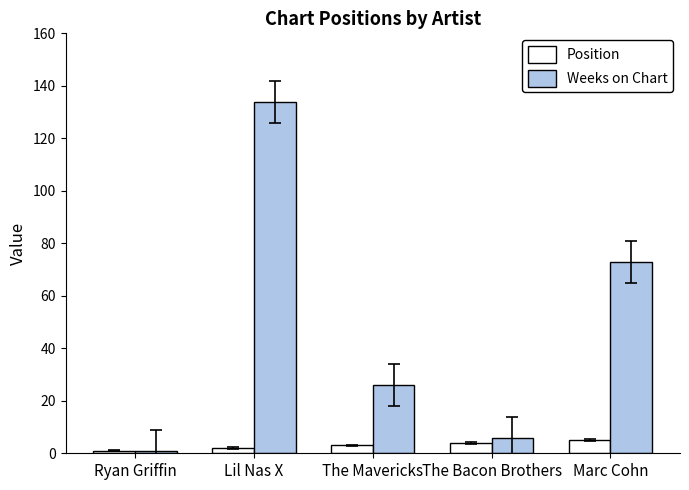

Count the number of data series in this chart.

2